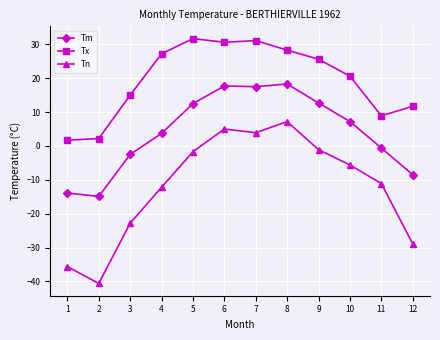

What is the total value across all series at 5?

42.5